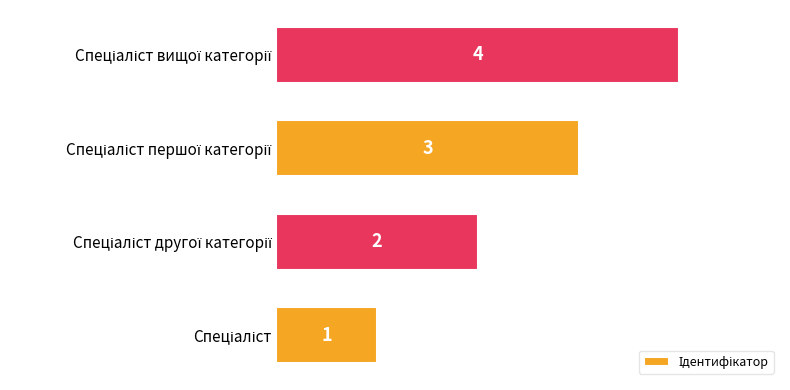

How many values are below 3?

2